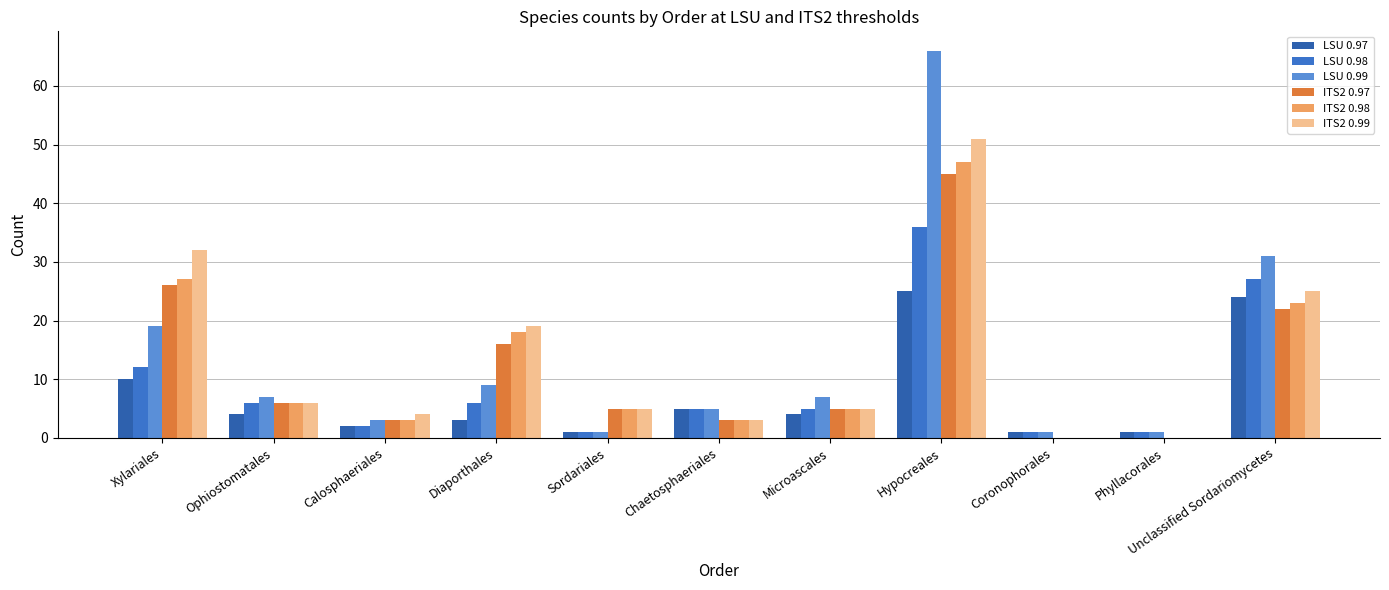

What is the value of the LSU 0.98 bar at the 7th from the left?

5